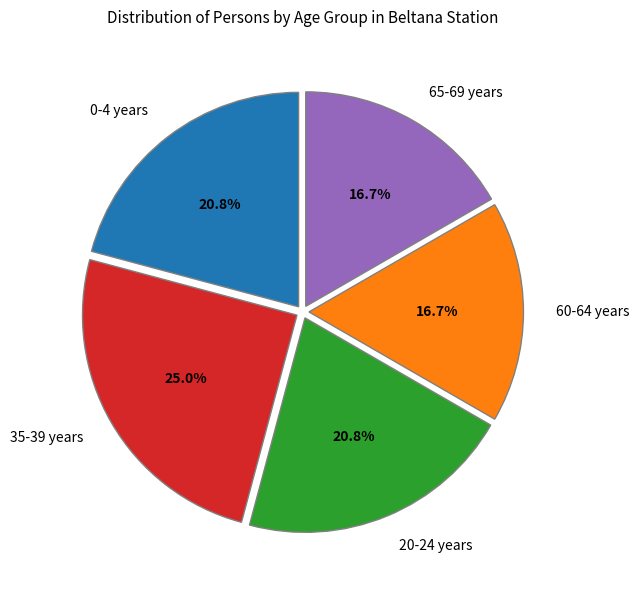

How many slices are in this pie chart?

5